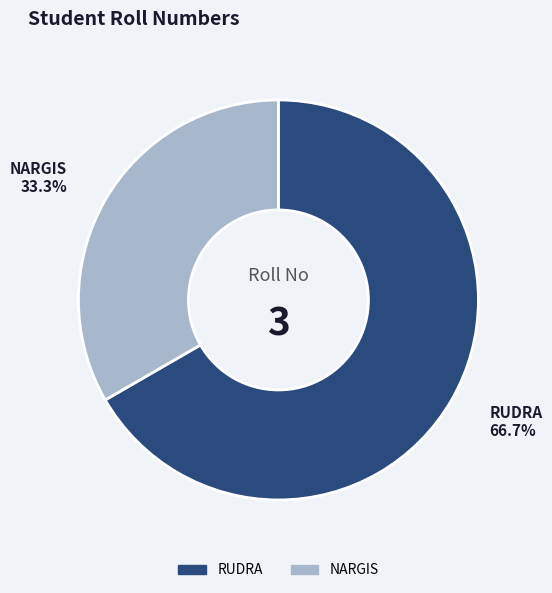

Which category has the biggest portion of the pie?

RUDRA